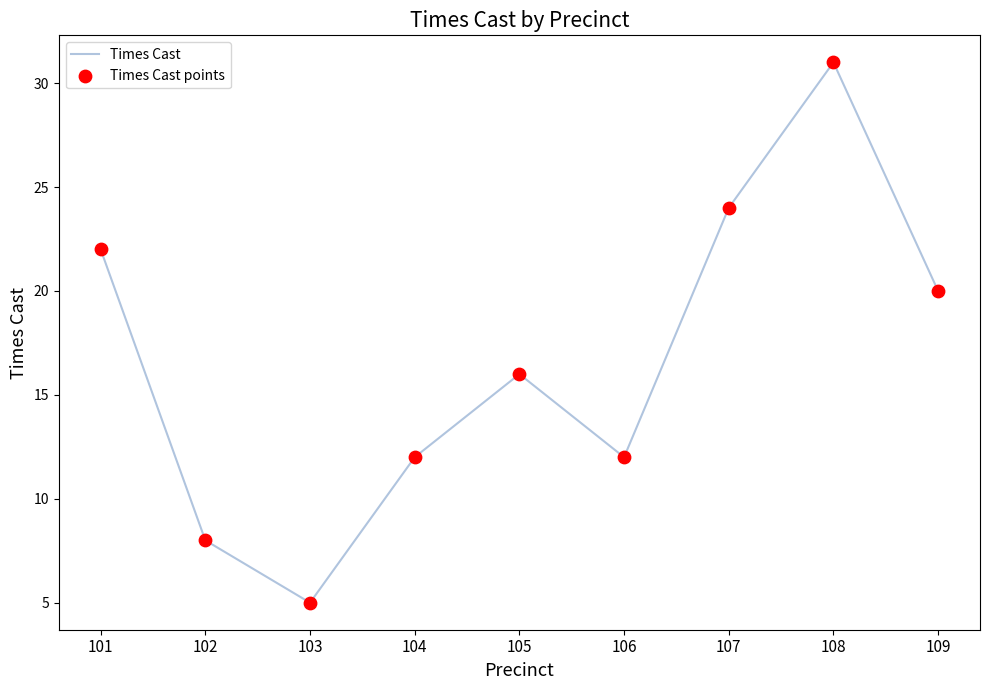

Read the value at 109.

20